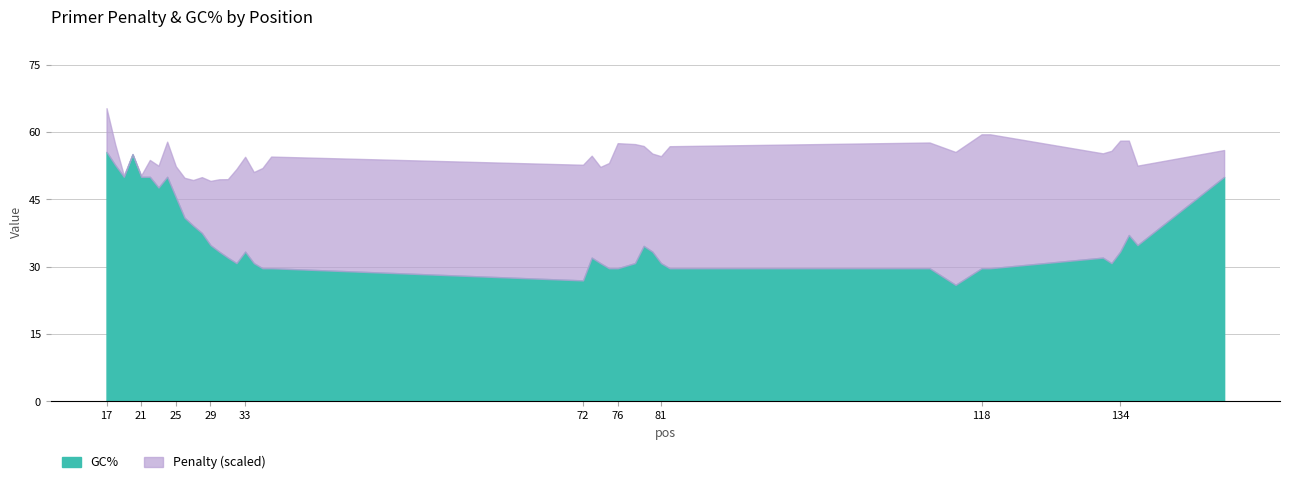

What is the minimum value for GC%?

25.9